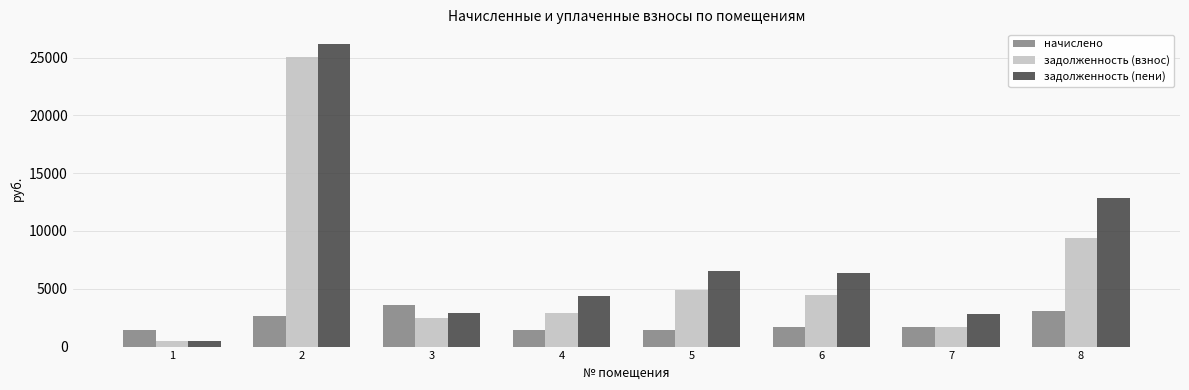

What is the sum of the задолженность (взнос) values at 1 and 5?

5320.3